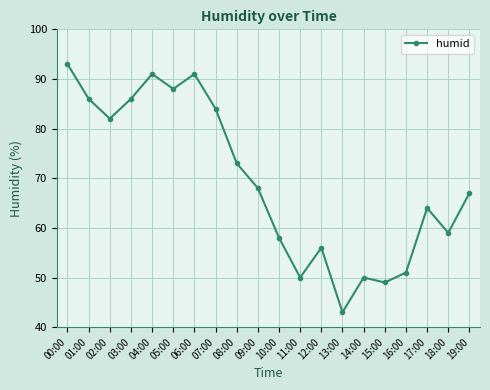

What is the greatest value displayed?

93